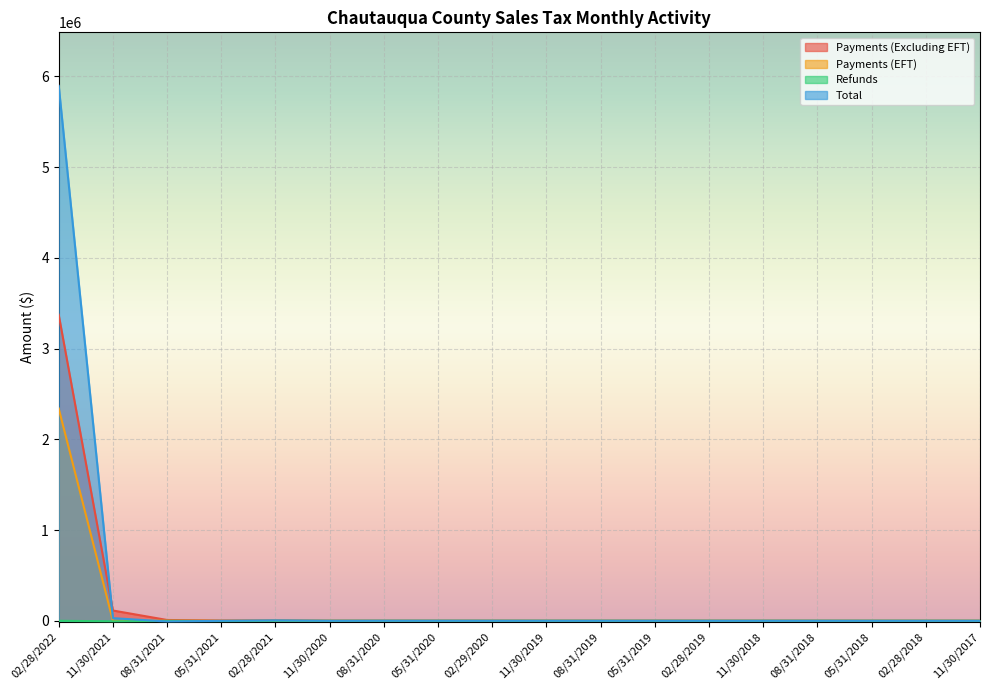

Is it true that Refunds equals -13.1 at 08/31/2019?

False